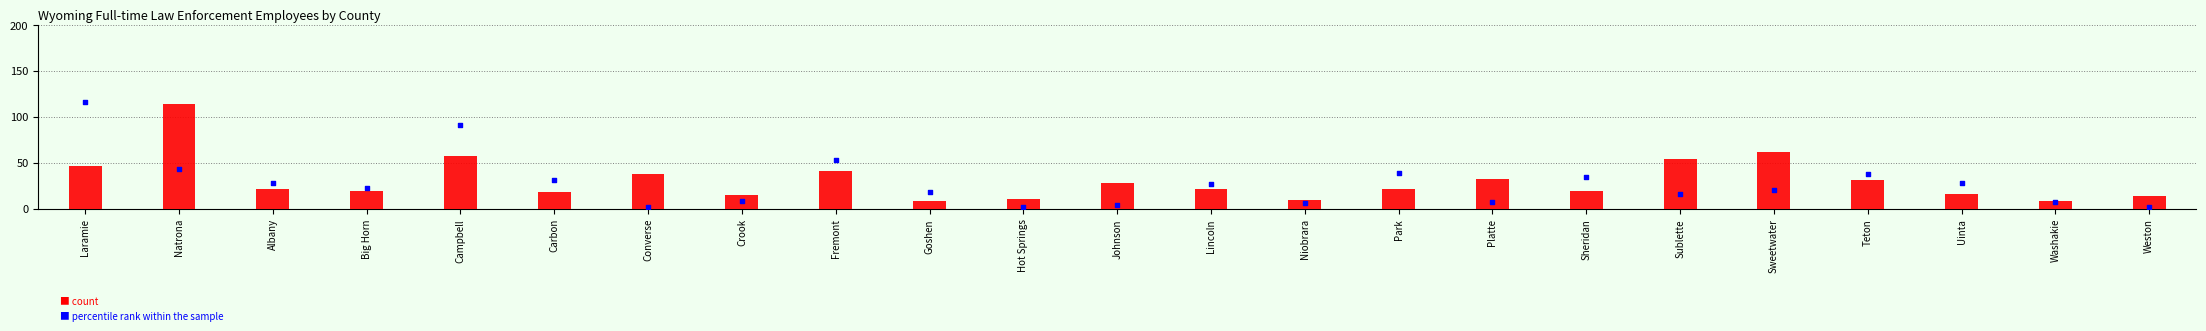

Which series reaches the minimum Y coordinate?

Total civilians